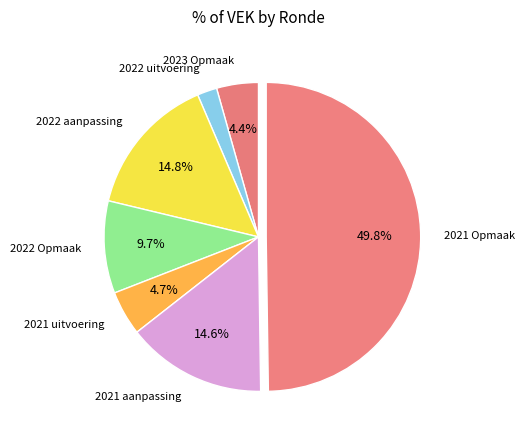

Which has a higher value, 2021 Opmaak or 2022 uitvoering?

2021 Opmaak